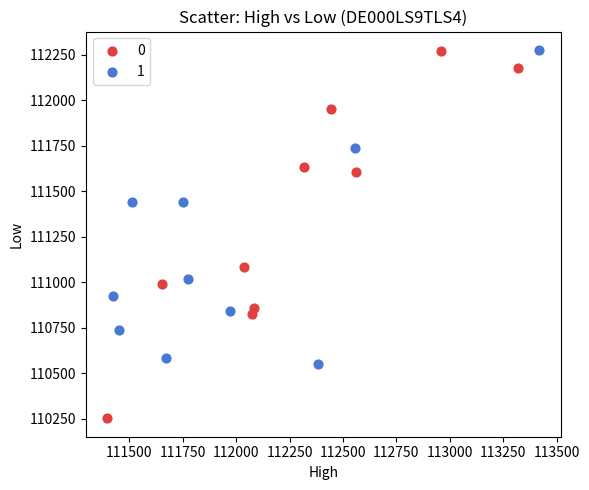

What are all the series names shown in the legend?

0, 1